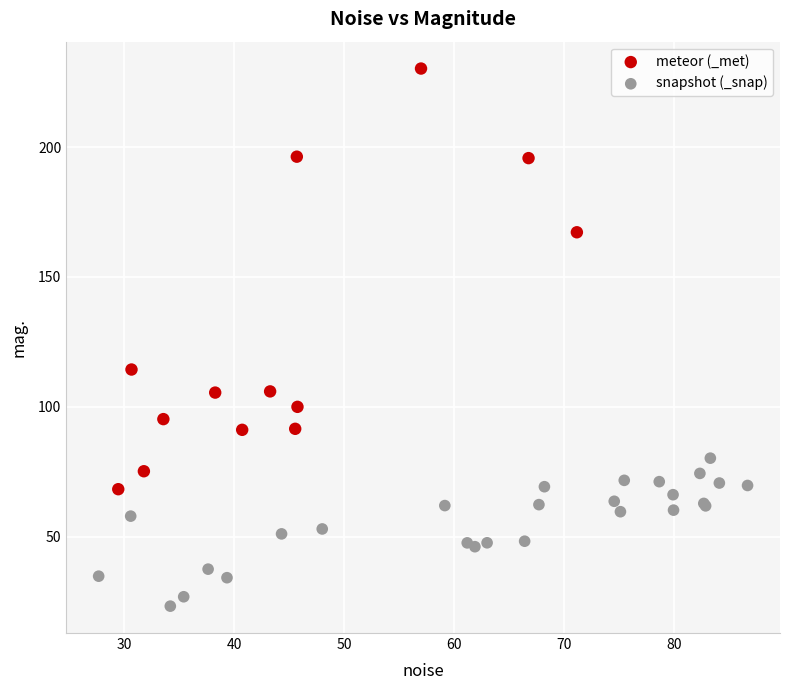

Which series reaches the maximum Y coordinate?

meteor (_met)